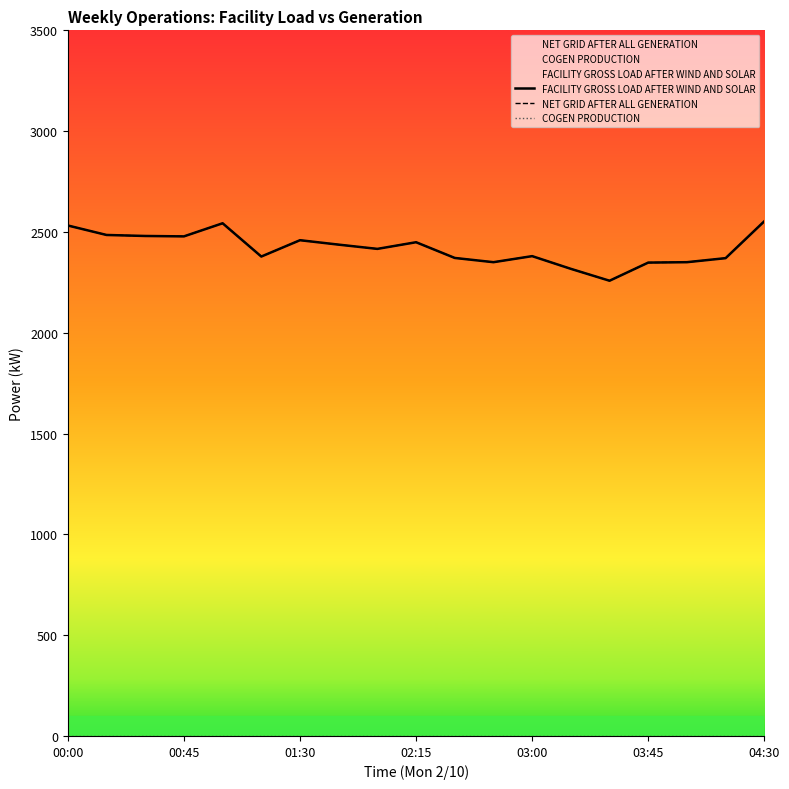

True or false: FACILITY GROSS LOAD AFTER WIND AND SOLAR and COGEN PRODUCTION cross at least once.

False